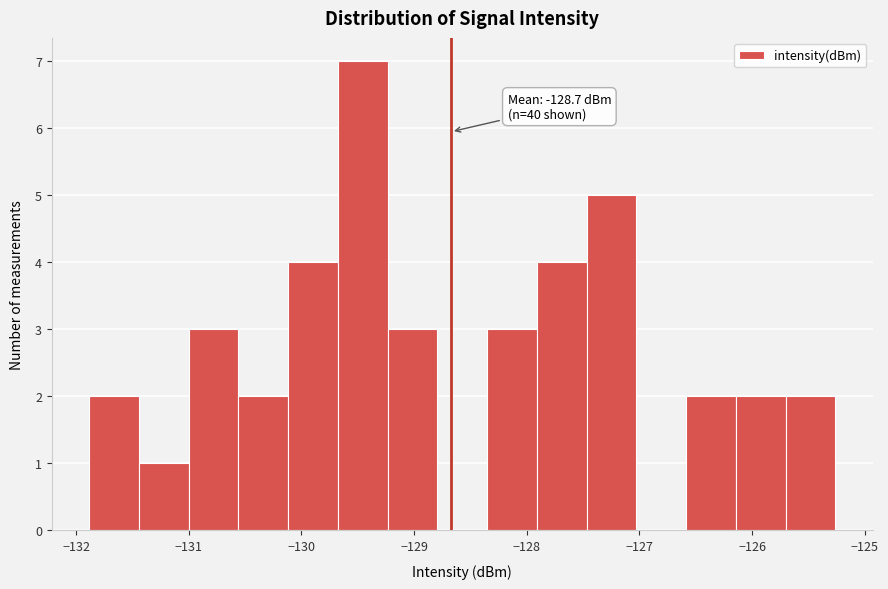

Over which range of the x-axis is the bar tallest?

-129.7 to -129.2